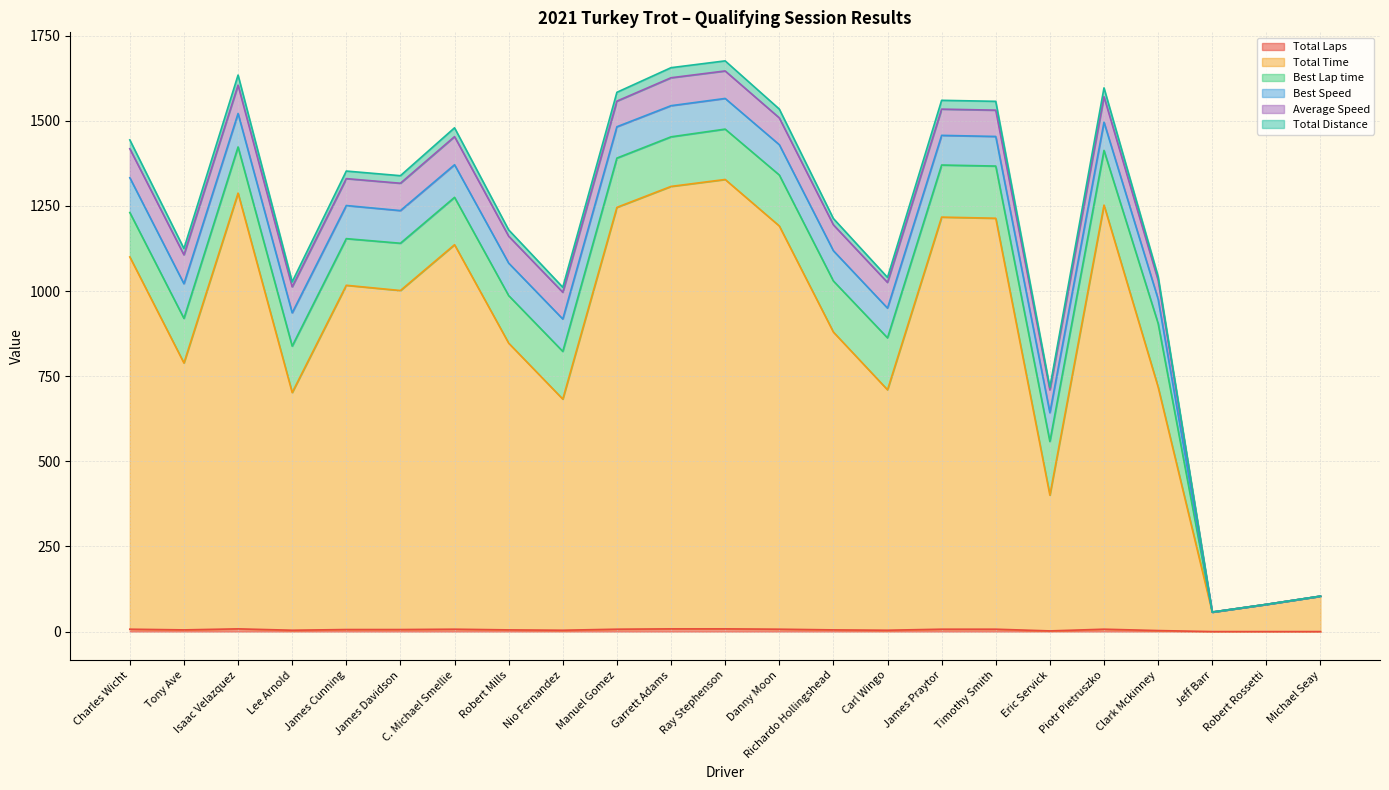

How many values in the Total Time series exceed 1001?

12